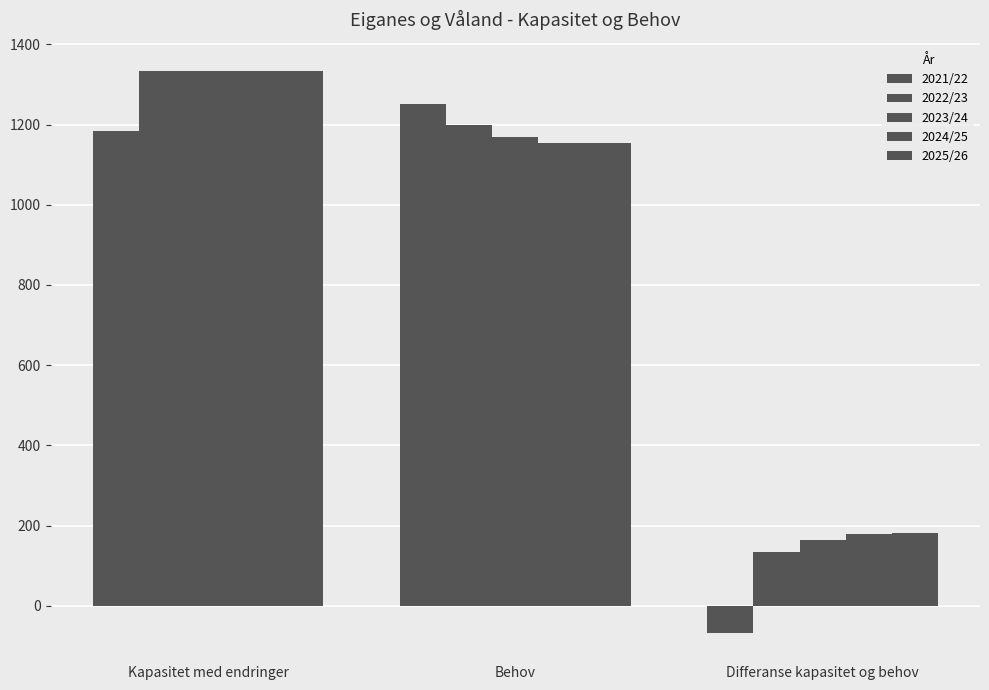

Between Kapasitet med endringer and Behov, which series saw the biggest shift?

2025/26